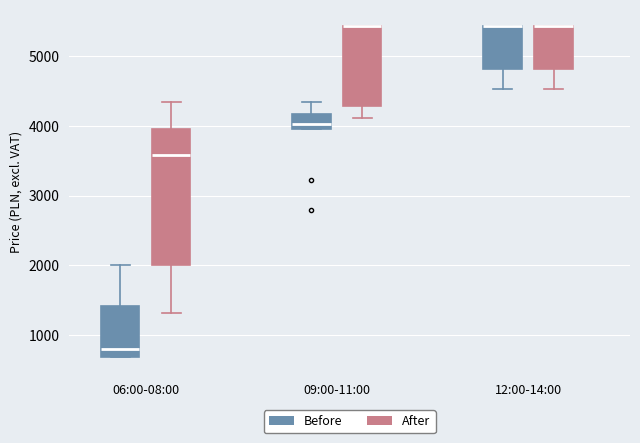

Where does the lower whisker of the box for 12:00-14:00 (After) end on the y-axis? The values are not printed on the chart, so give them approximately, as read against the axis.

4500